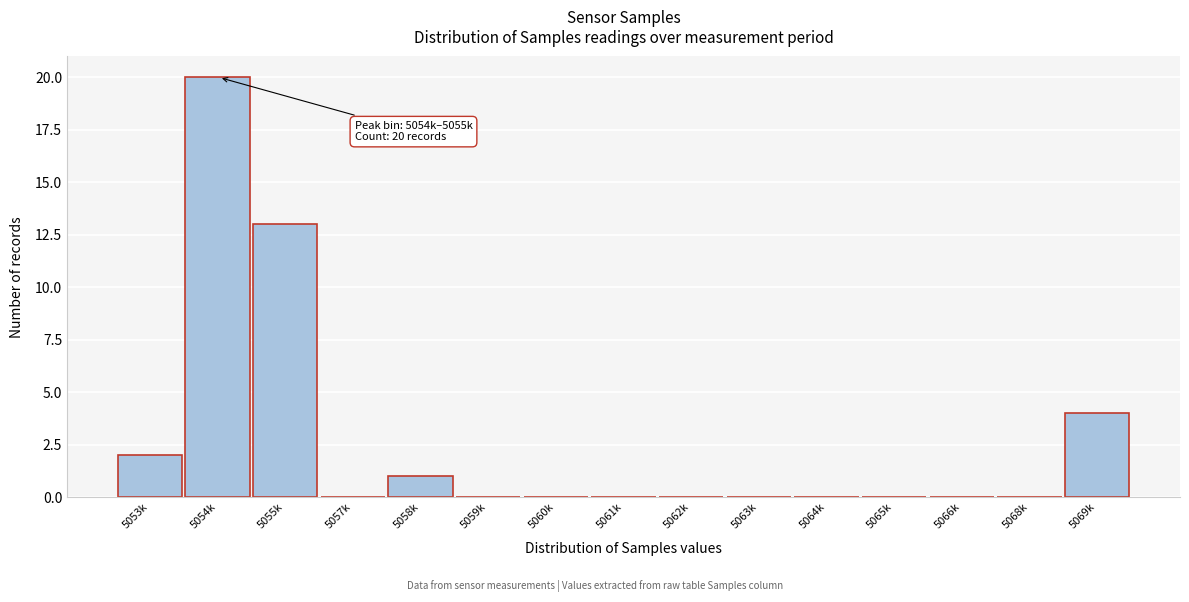

Reading right to left, transcribe all the data shown in this chart.

5069k=4	5068k=0	5066k=0	5065k=0	5064k=0	5063k=0	5062k=0	5061k=0	5060k=0	5059k=0	5058k=1	5057k=0	5055k=13	5054k=20	5053k=2